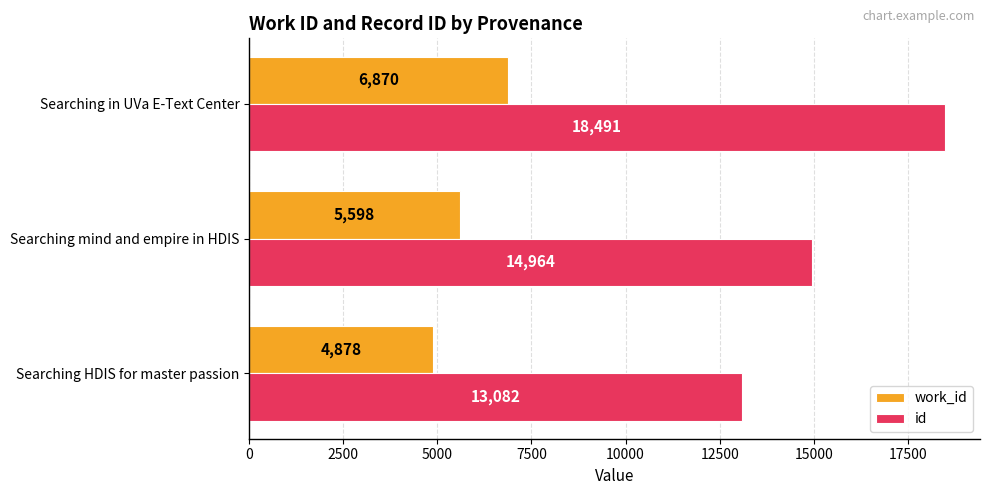

What is the maximum value for id?

18491